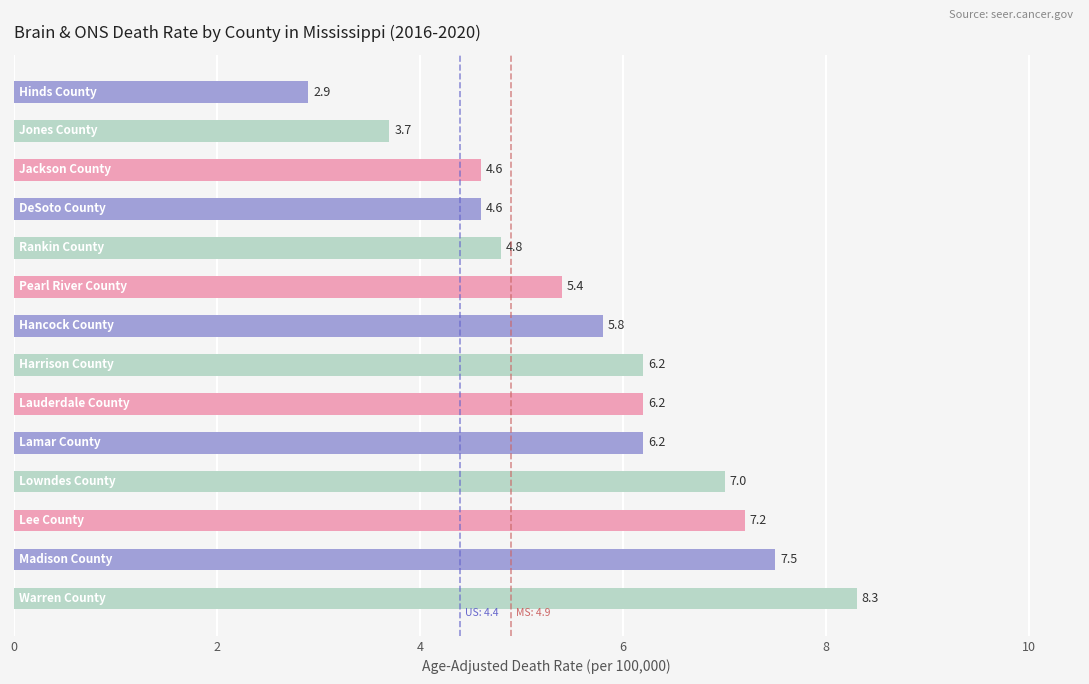

What is the value of the 12th bar from the top?

7.2